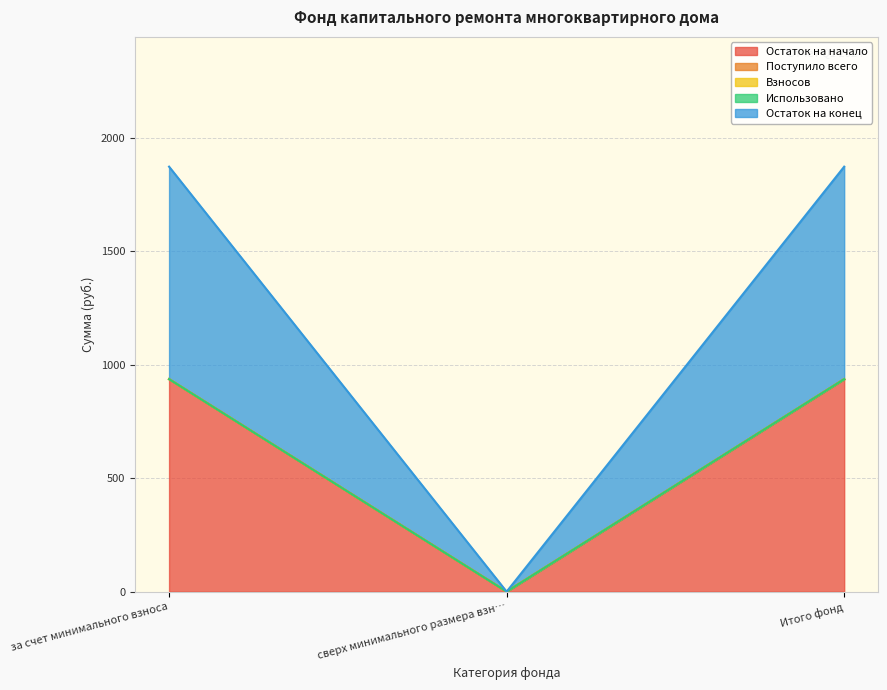

Reading left to right, what are all the values shown in this chart?

Остаток на начало: 936.4	0.0	936.4
Поступило всего: 0.0	0.0	0.0
Взносов: 0.0	0.0	0.0
Использовано: 0.0	0.0	0.0
Остаток на конец: 936.4	0.0	936.4